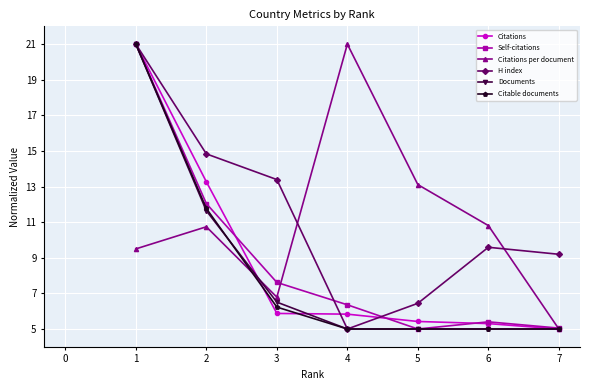

How many series are shown in this chart?

6